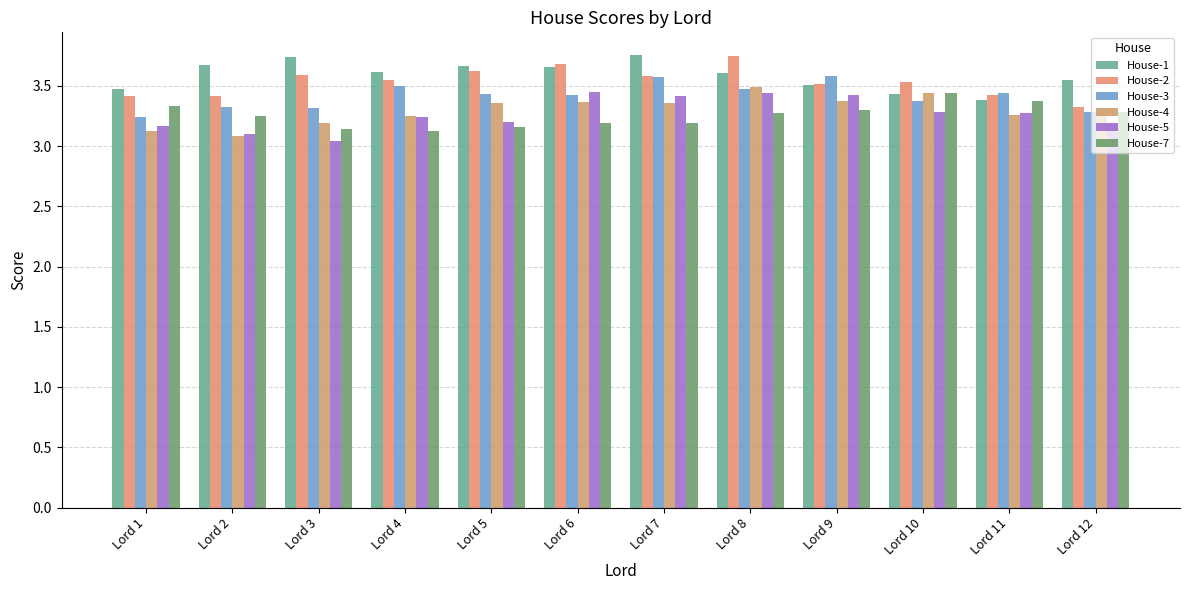

Between Lord 6 and Lord 2, which is larger?

Lord 2